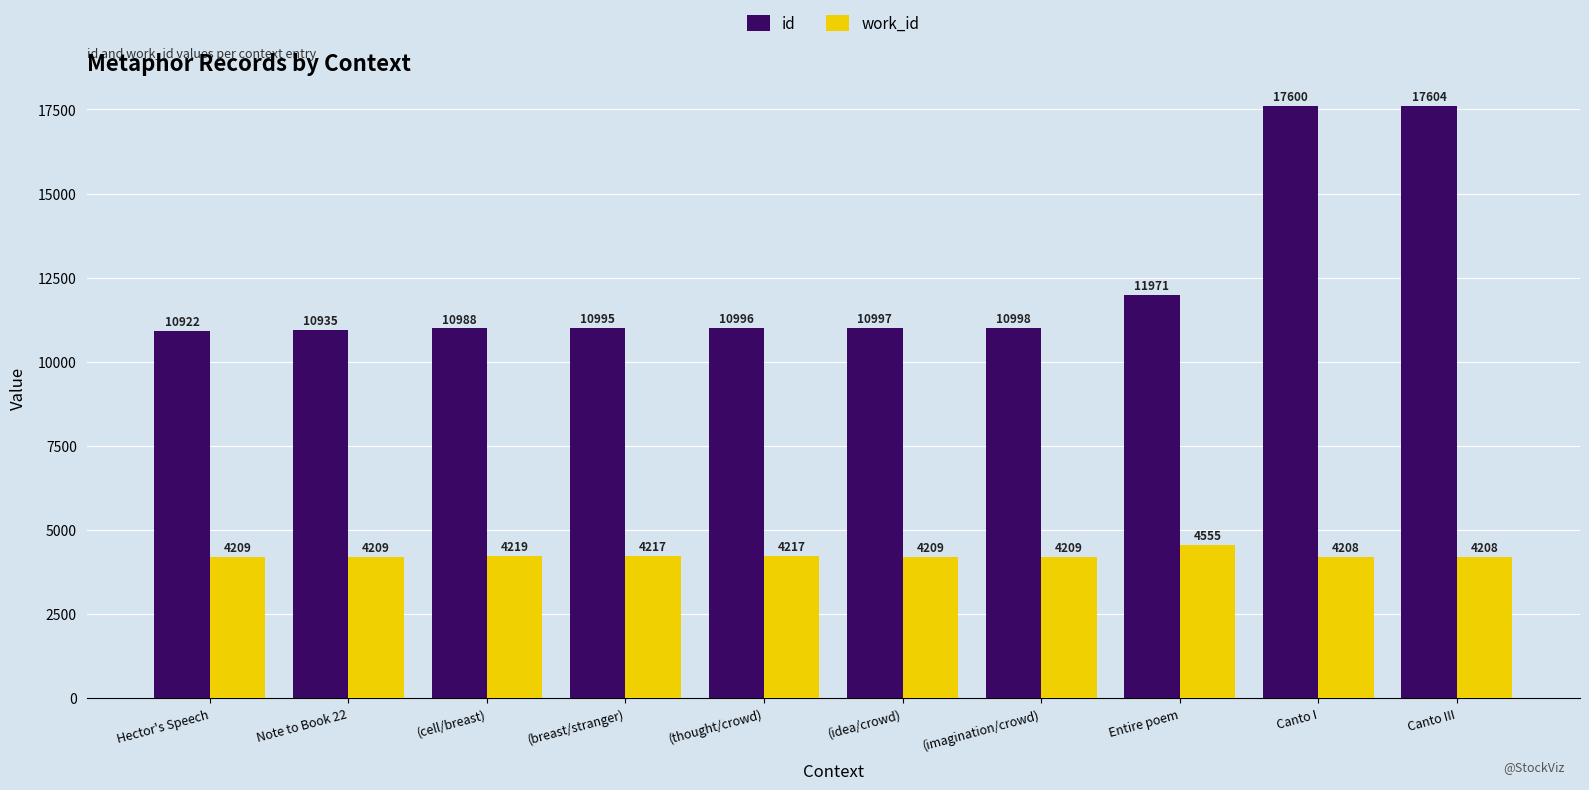

What is the difference between the maximum and minimum values in the work_id series?

347